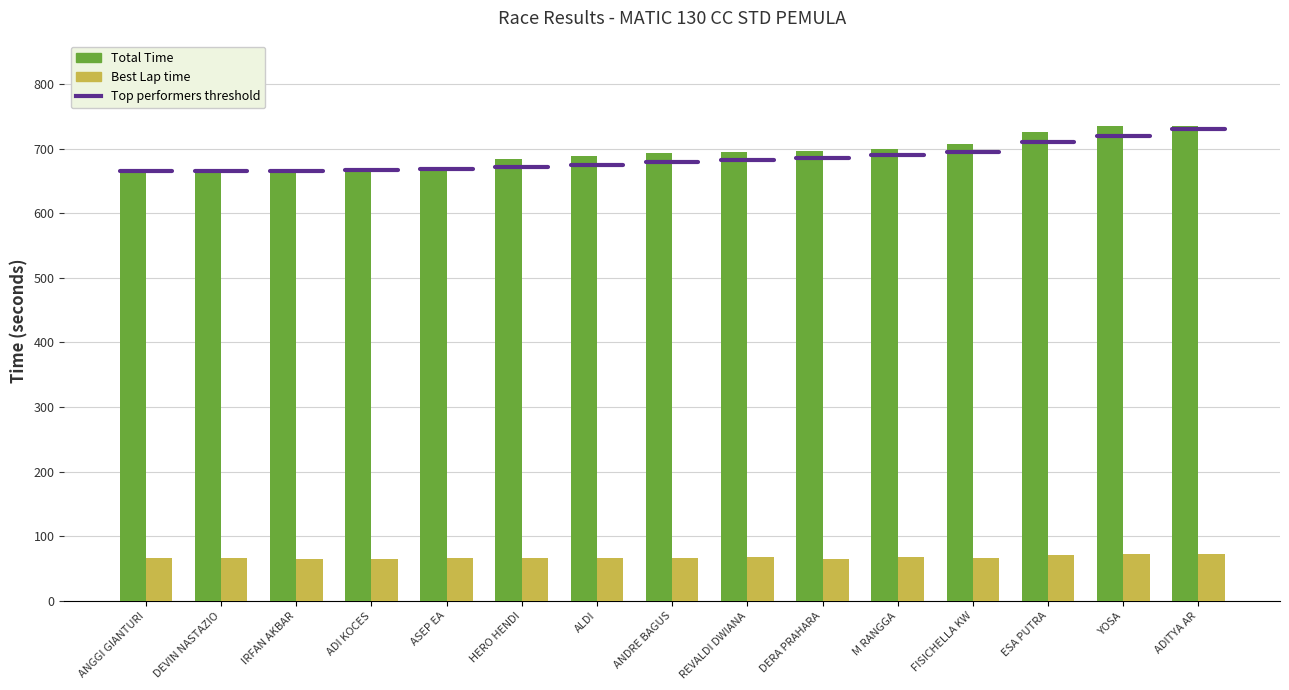

What is the average value of the Total Time series?

693.0